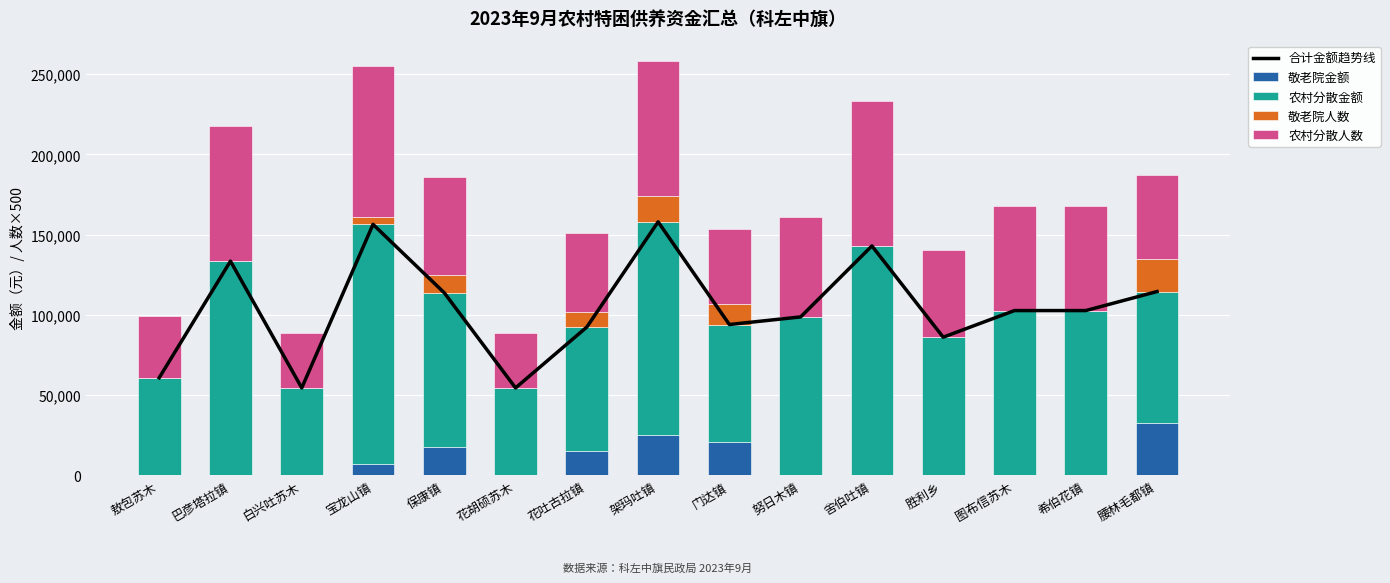

What position from the right is 希伯花镇?

2